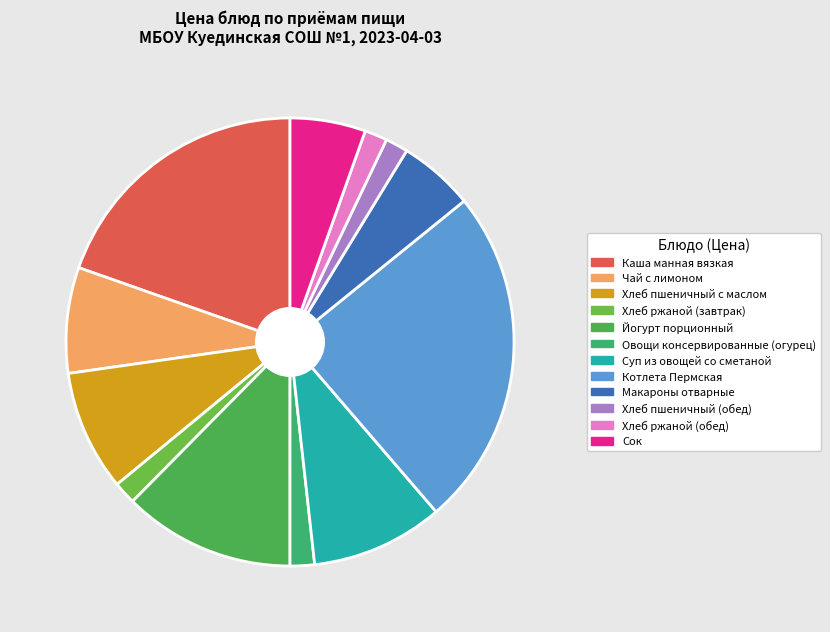

Rank the categories by value from highest to lowest.

Котлета Пермская, Каша манная вязкая, Йогурт порционный, Суп из овощей со сметаной, Хлеб пшеничный с маслом, Чай с лимоном, Макароны отварные, Сок, Овощи консервированные (огурец), Хлеб ржаной (завтрак), Хлеб пшеничный (обед), Хлеб ржаной (обед)